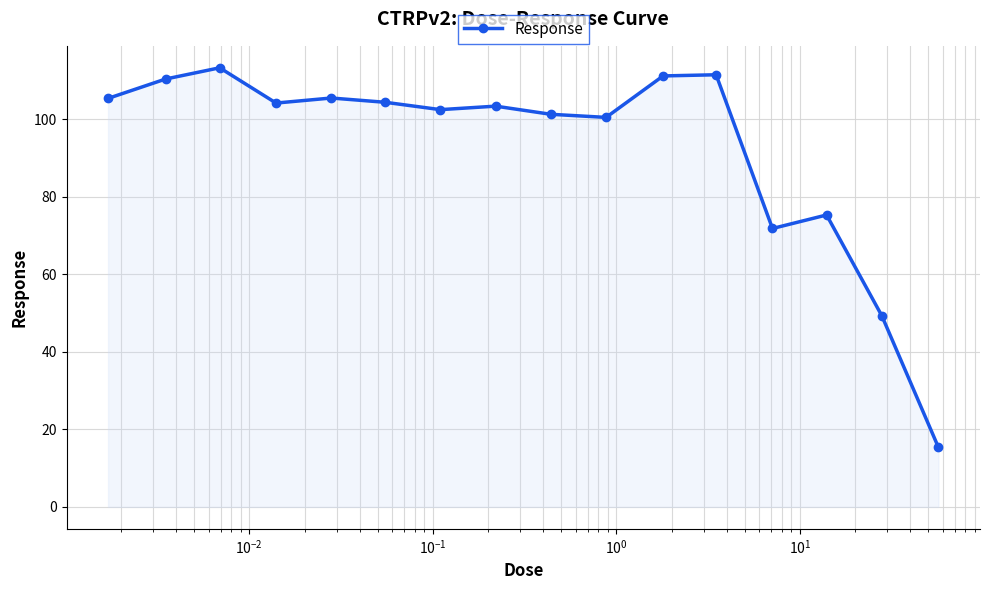

What is the average value?

92.8